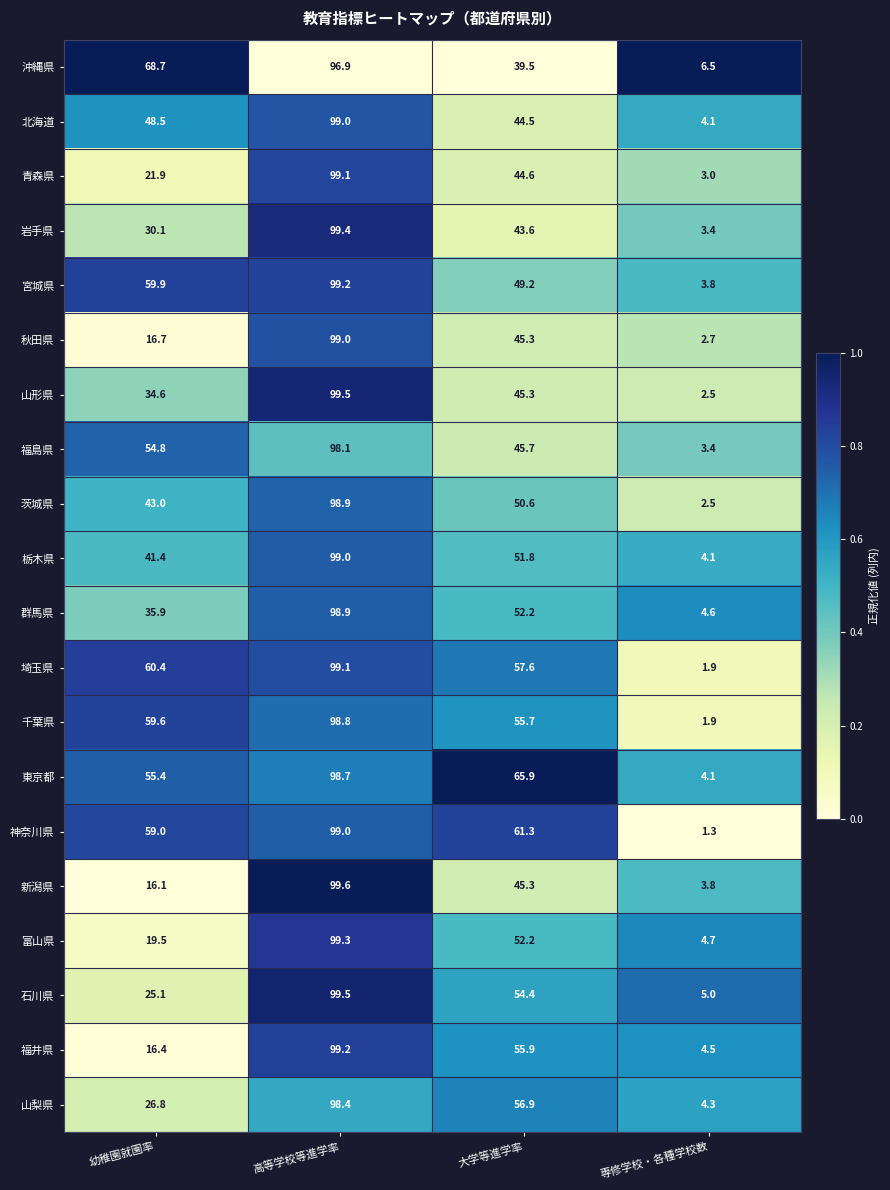

What is the sum of the 新潟県 values at 専修学校・各種学校数 and 大学等進学率?

49.1